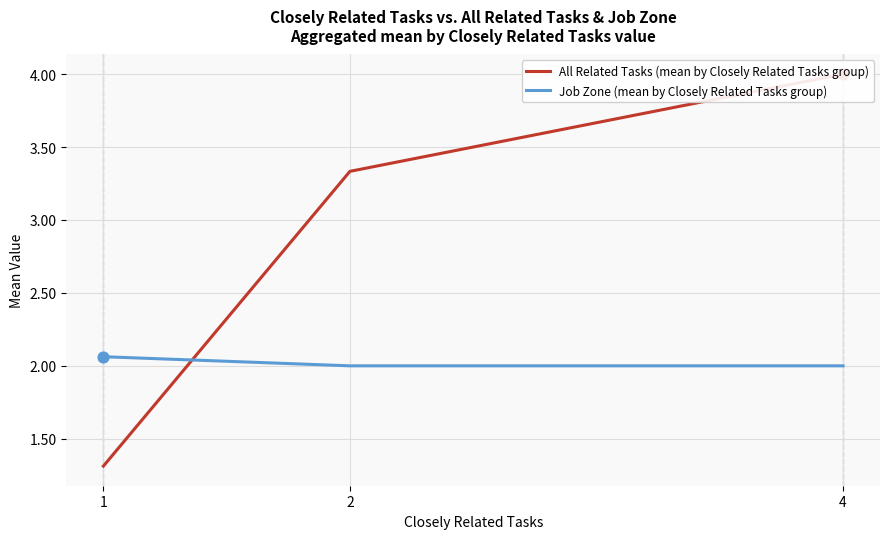

Is the value of All Related Tasks (mean by Closely Related Tasks group) at 4 greater than the value of Job Zone (mean by Closely Related Tasks group) at 4?

Yes